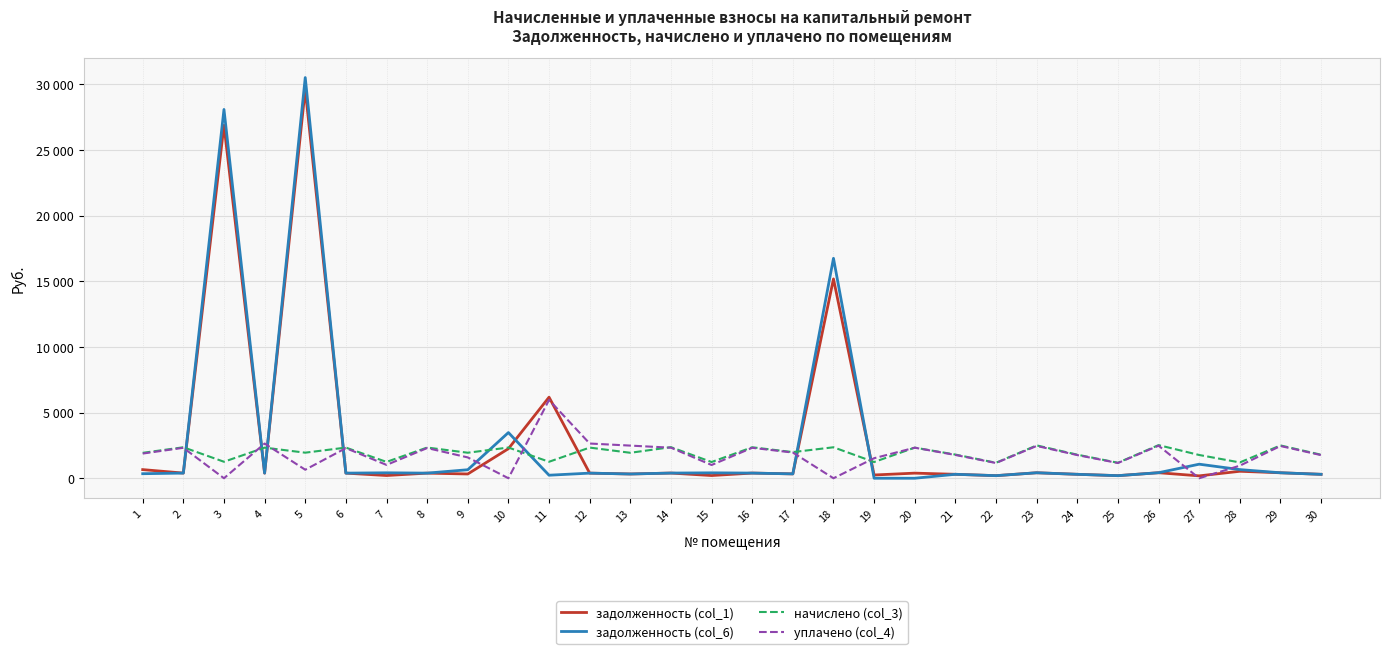

What is the difference between the maximum and second lowest values in the задолженность (col_1) series?

29416.6